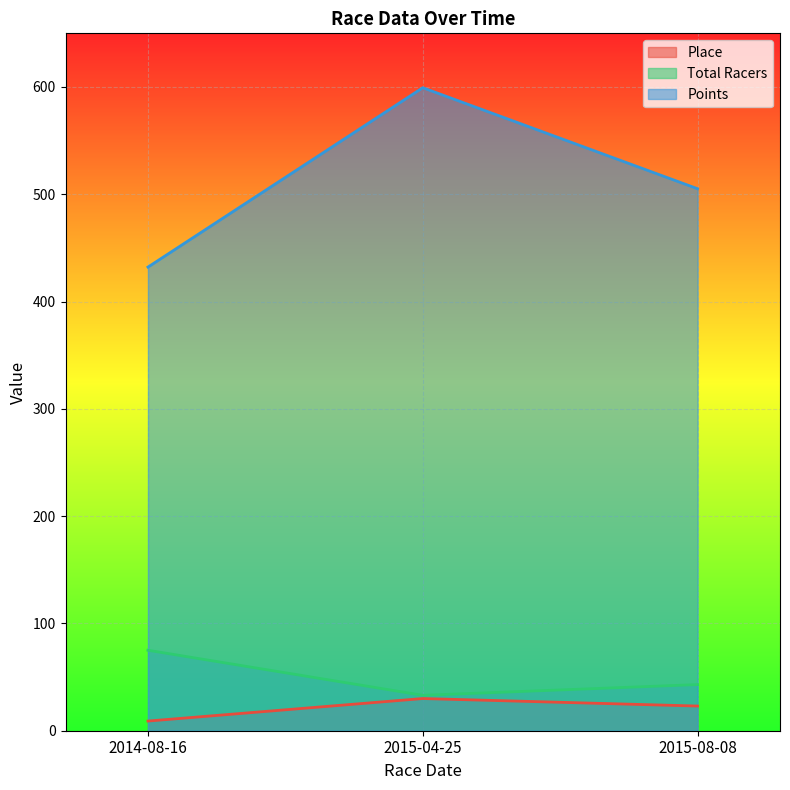

Where is Points nearest to the value 515?

2015-08-08